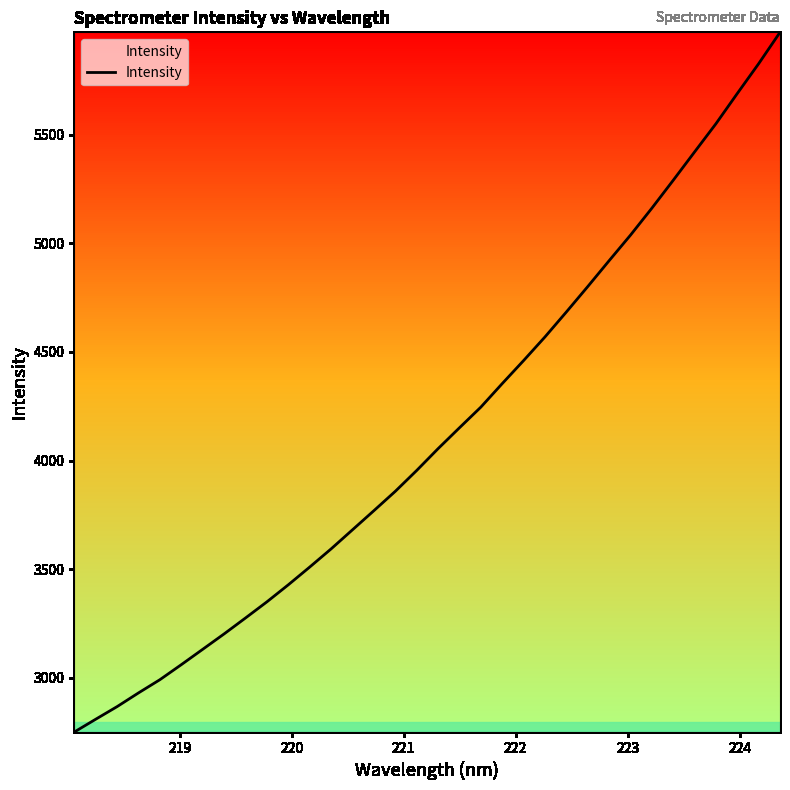

What is the highest value of the Intensity series?

5972.2